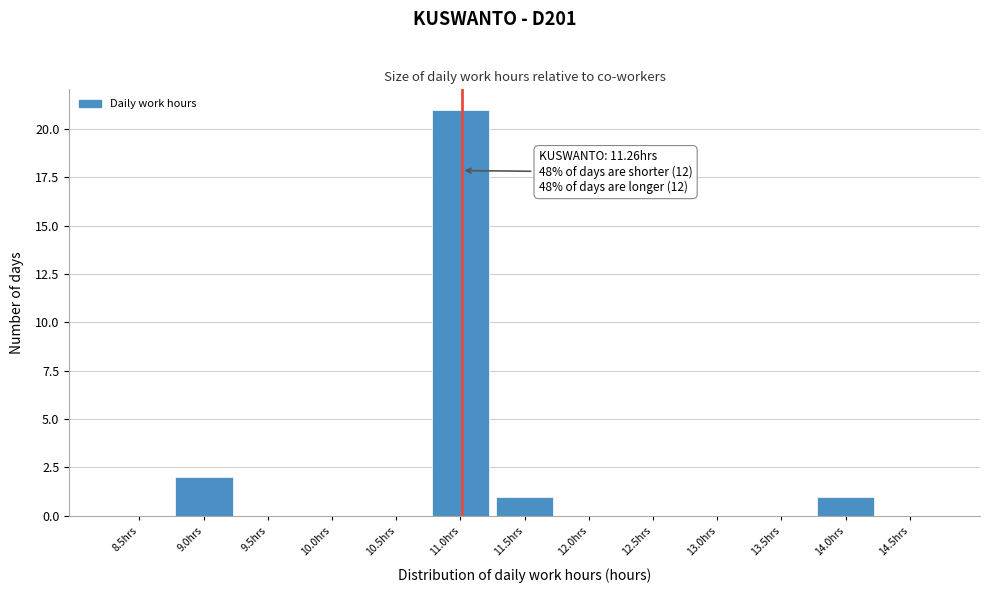

Reading left to right, extract all data points from this chart.

8.5hrs=0	9.0hrs=2	9.5hrs=0	10.0hrs=0	10.5hrs=0	11.0hrs=21	11.5hrs=1	12.0hrs=0	12.5hrs=0	13.0hrs=0	13.5hrs=0	14.0hrs=1	14.5hrs=0